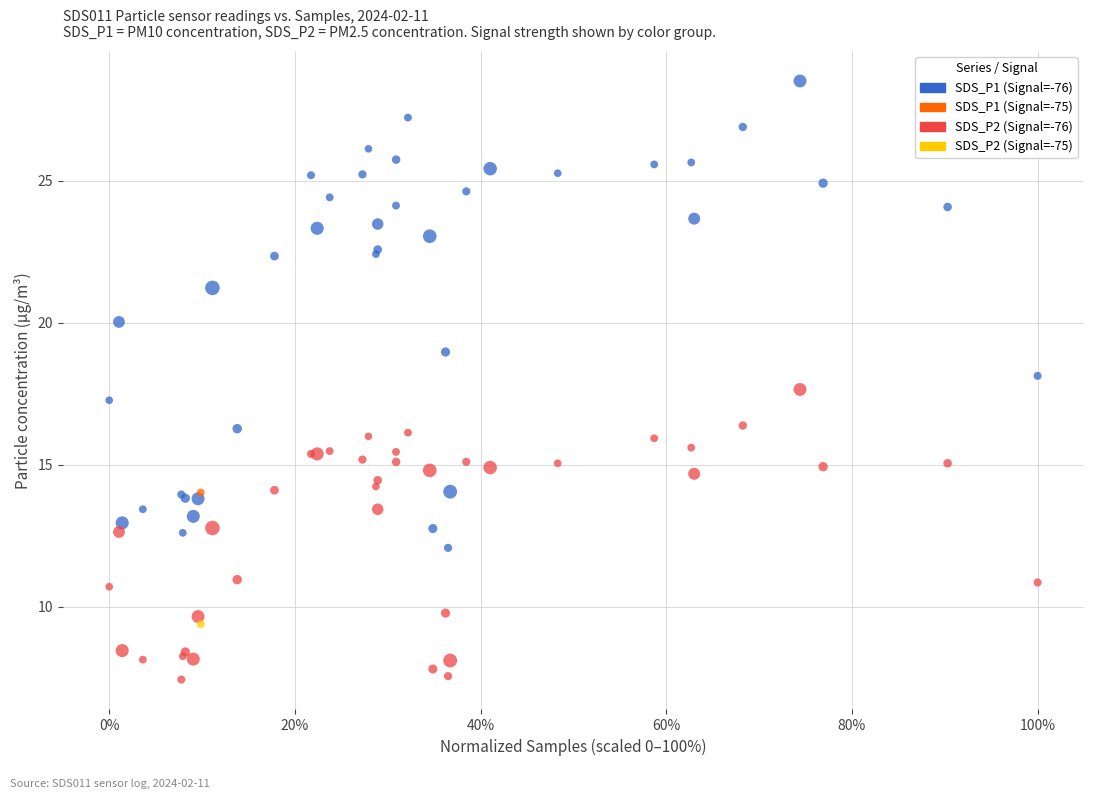

What are all the series names shown in the legend?

SDS_P1 (Signal=-76), SDS_P1 (Signal=-75), SDS_P2 (Signal=-76), SDS_P2 (Signal=-75)